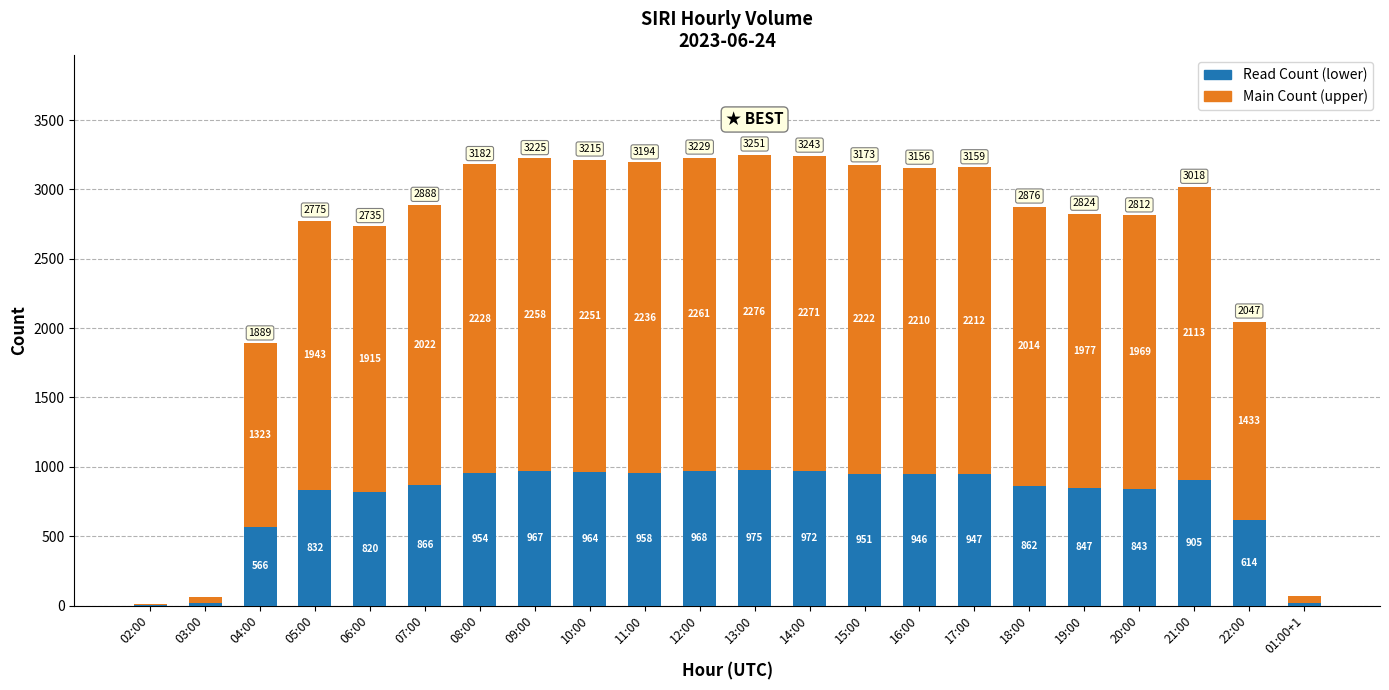

What is the total value across all series at 21:00?

3018